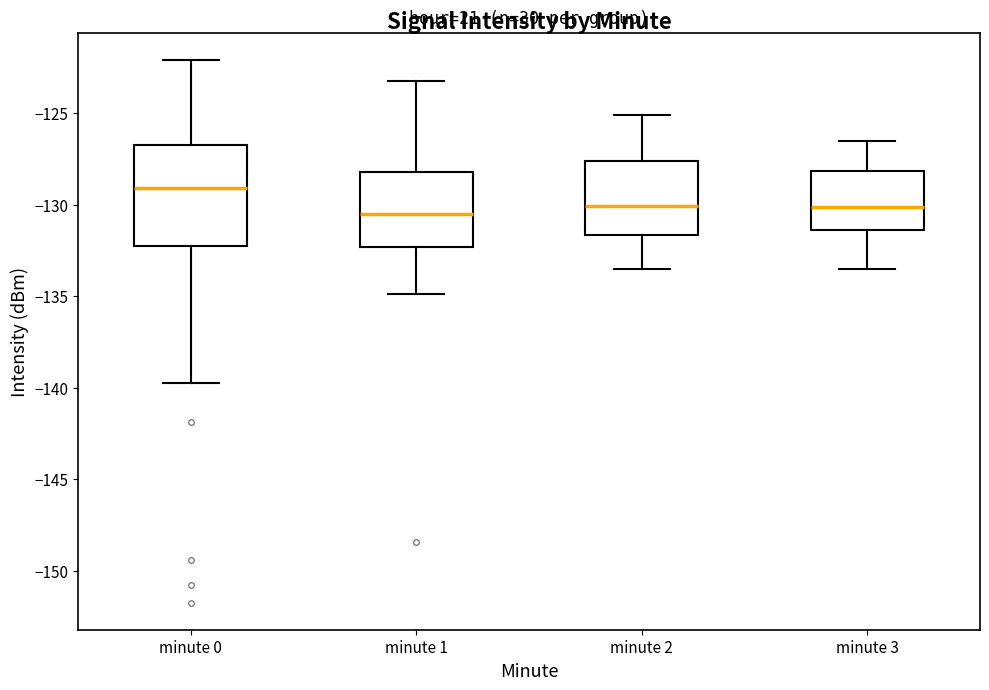

Which box has the highest median line?

minute 0